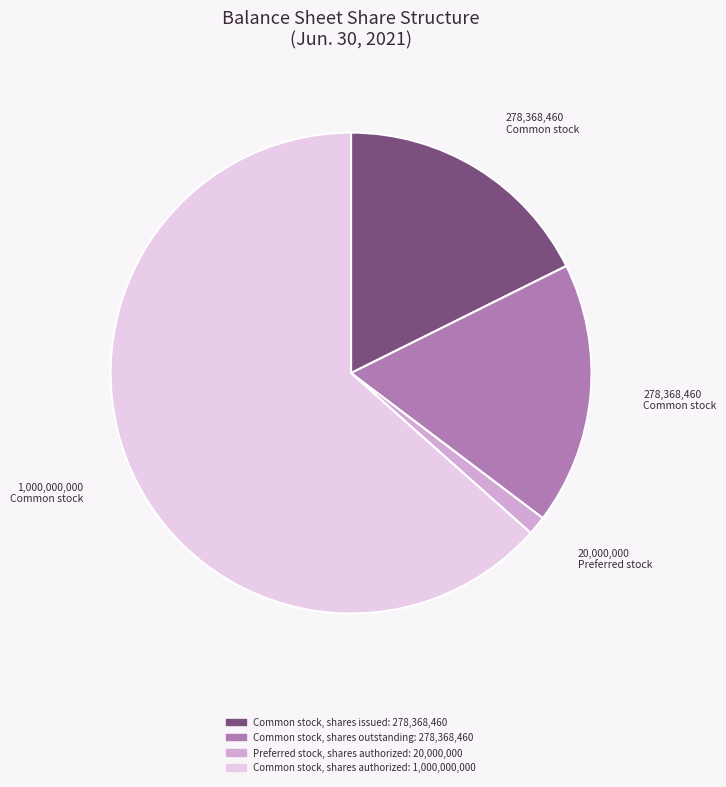

Which category has the smallest portion of the pie?

Preferred stock, shares authorized